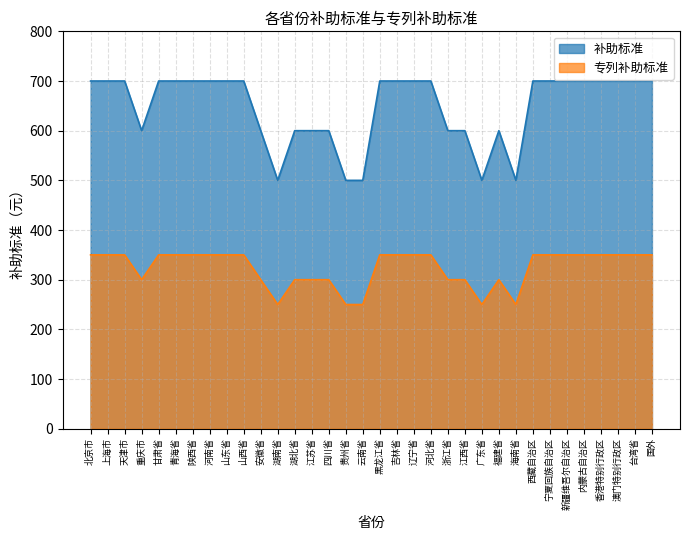

Rank the series by their average value, from lowest to highest.

专列补助标准, 补助标准